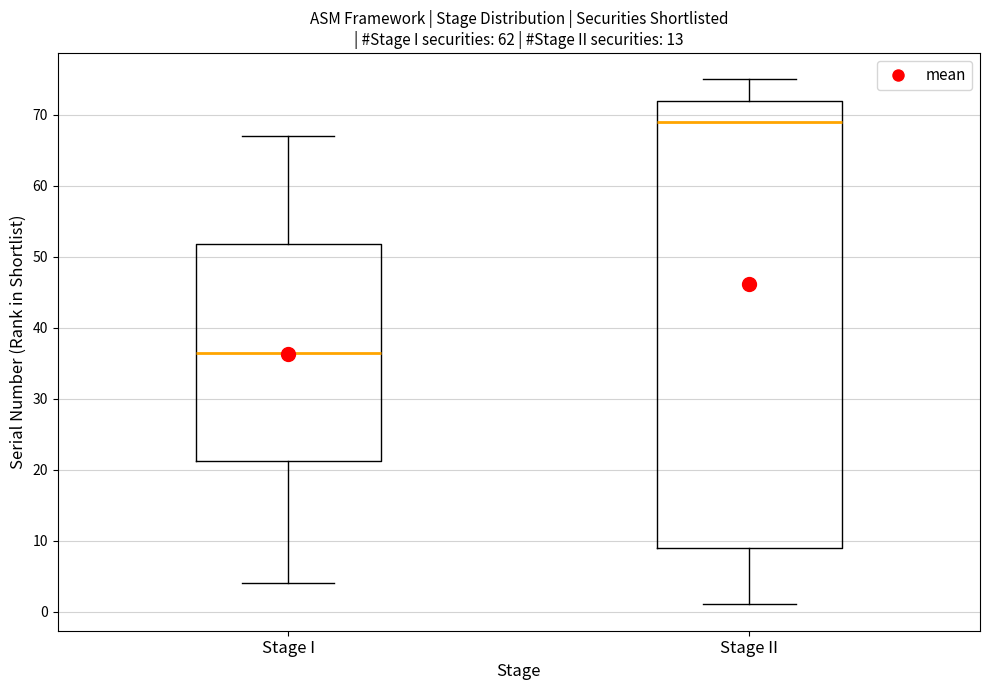

Comparing the boxes themselves (not the whiskers), which one is the tallest?

Stage II